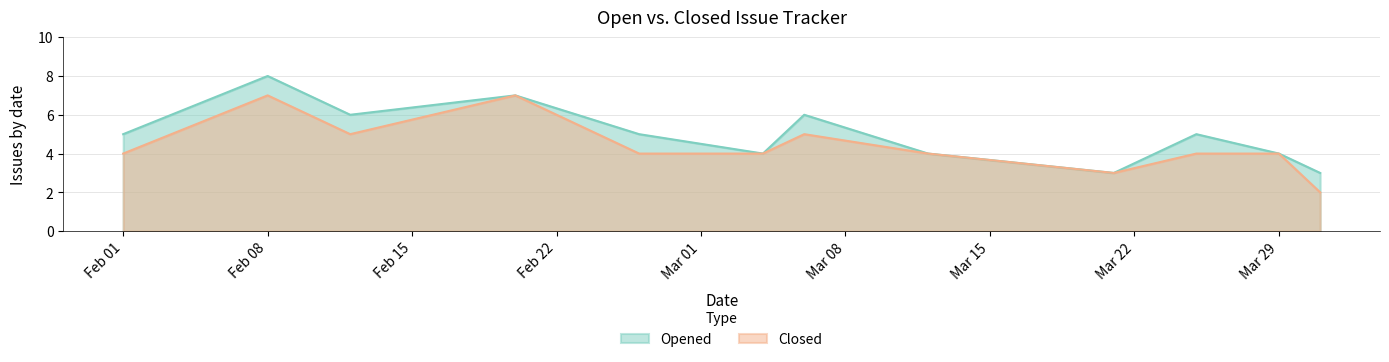

What are all the series names shown in the legend?

Opened, Closed